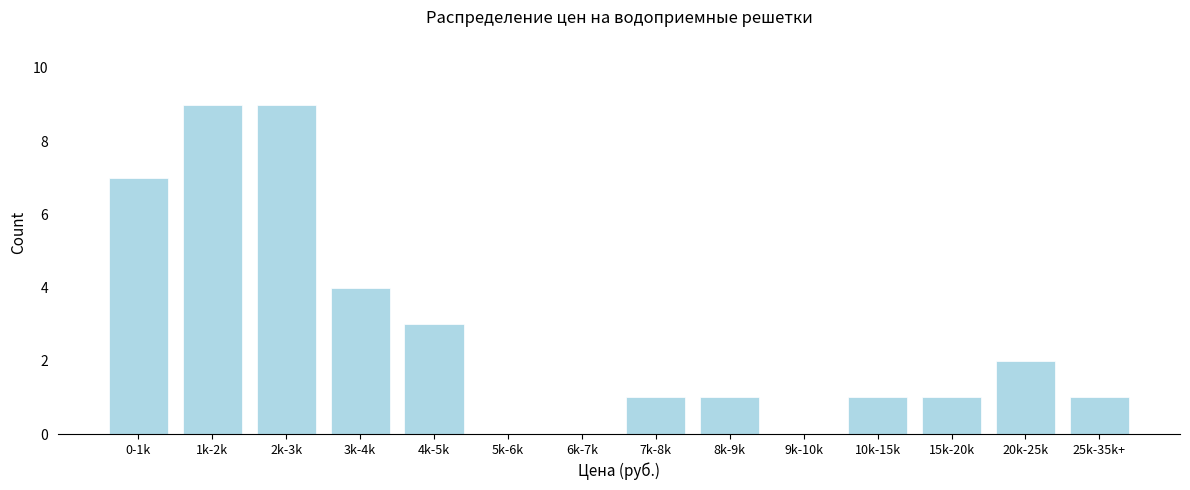

Reading right to left, transcribe all the data shown in this chart.

25k-35k+=1	20k-25k=2	15k-20k=1	10k-15k=1	9k-10k=0	8k-9k=1	7k-8k=1	6k-7k=0	5k-6k=0	4k-5k=3	3k-4k=4	2k-3k=9	1k-2k=9	0-1k=7